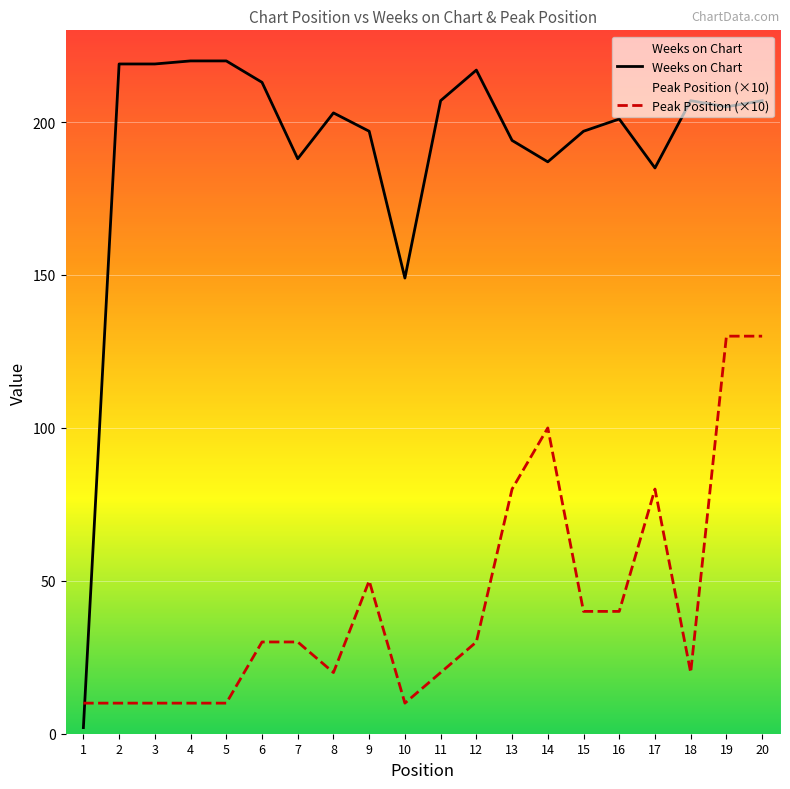

Reading left to right, what are all the values shown in this chart?

Weeks on Chart: 1=2	2=219	3=219	4=220	5=220	6=213	7=188	8=203	9=197	10=149	11=207	12=217	13=194	14=187	15=197	16=201	17=185	18=207	19=205	20=207
Peak Position (×10): 1=10	2=10	3=10	4=10	5=10	6=30	7=30	8=20	9=50	10=10	11=20	12=30	13=80	14=100	15=40	16=40	17=80	18=20	19=130	20=130